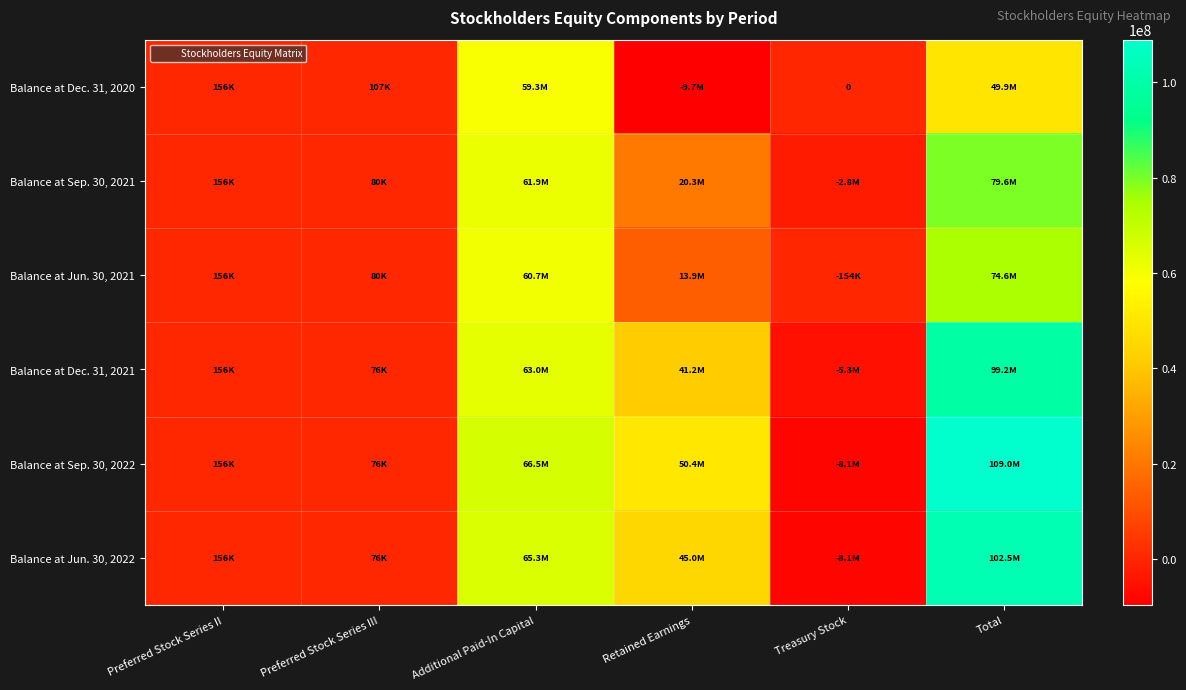

Is the value of Balance at Dec. 31, 2021 at Additional Paid-In Capital greater than the value of Balance at Jun. 30, 2021 at Preferred Stock Series III?

Yes